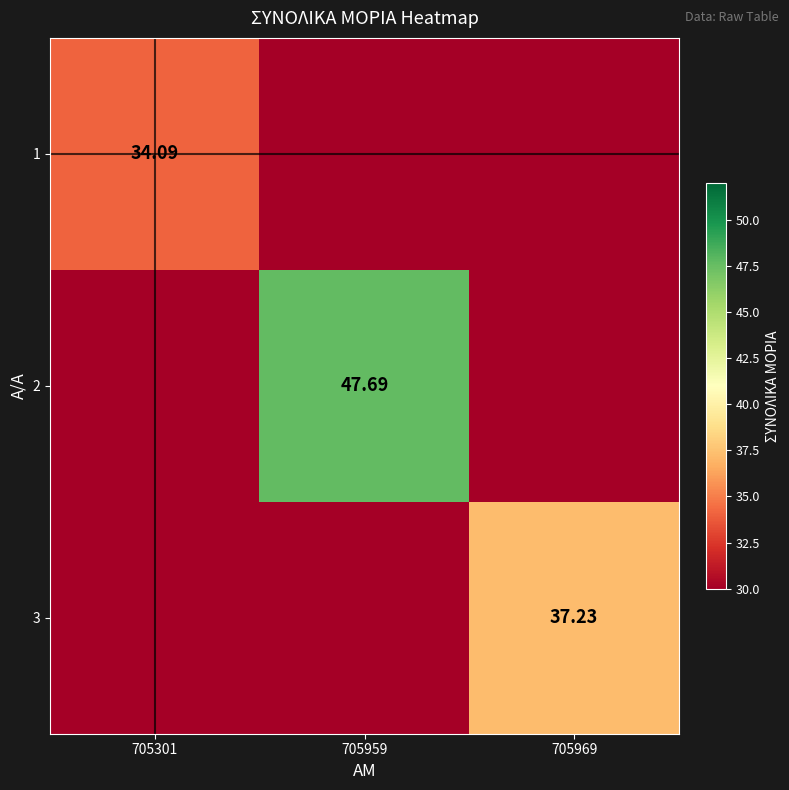

True or false: 2 has a value of 47.7 at 705959.

True